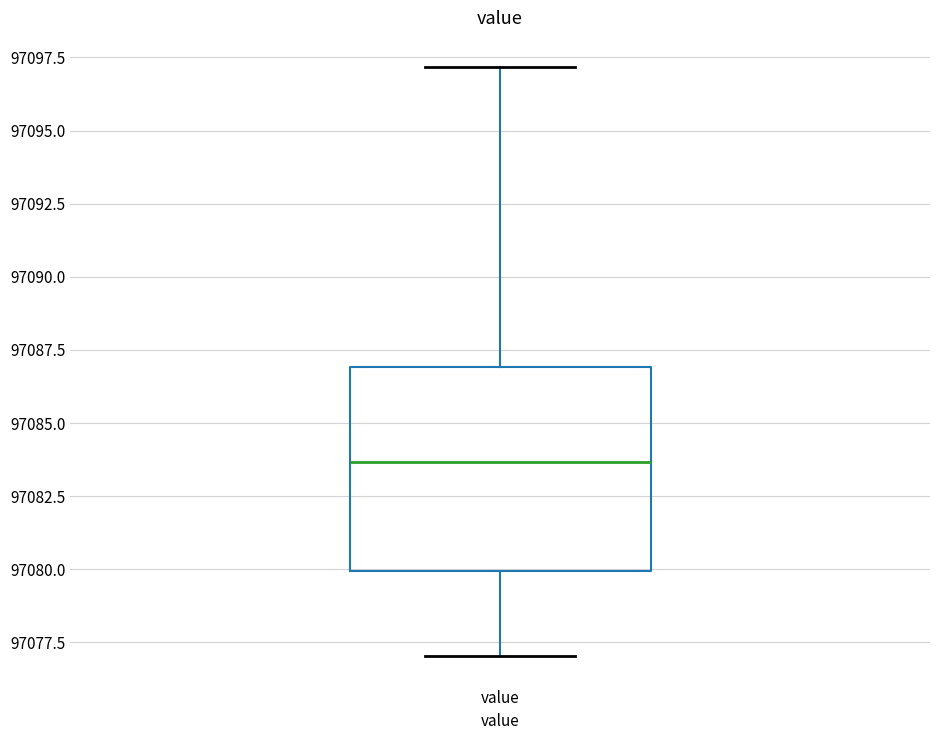

Read this box plot against the y-axis: the position of the median line, the range covered by the box, and the ends of both whiskers. The values are not printed on the chart, so give them approximately, as read against the axis.

median 97083.5, box 97080.0 to 97087.0, whiskers 97077.0 to 97097.0